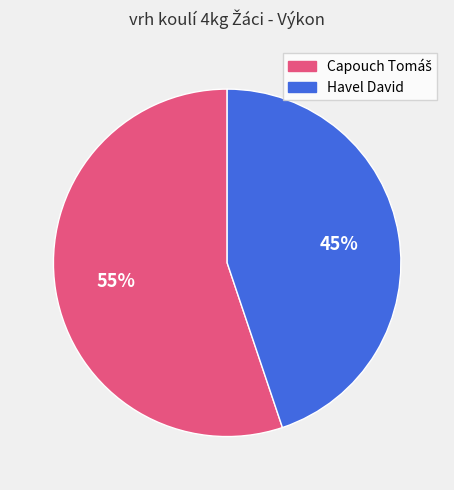

Is it true that Havel David is 45% of the pie?

True